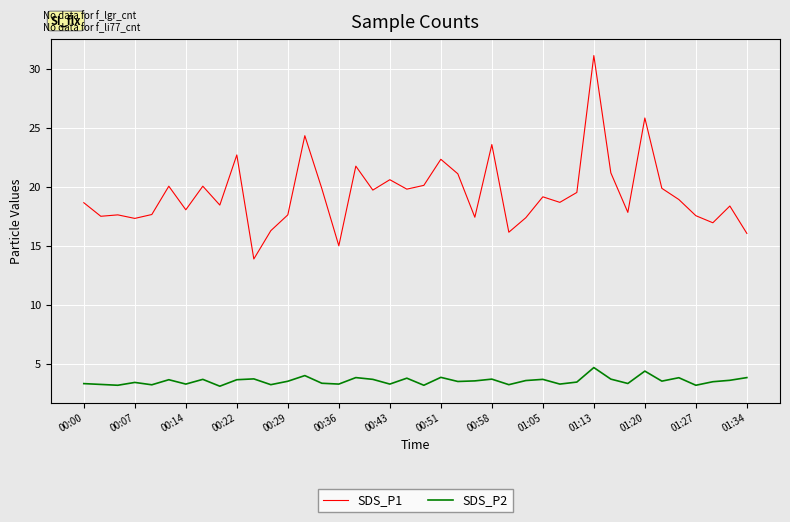

True or false: SDS_P1 and SDS_P2 intersect in this chart.

False